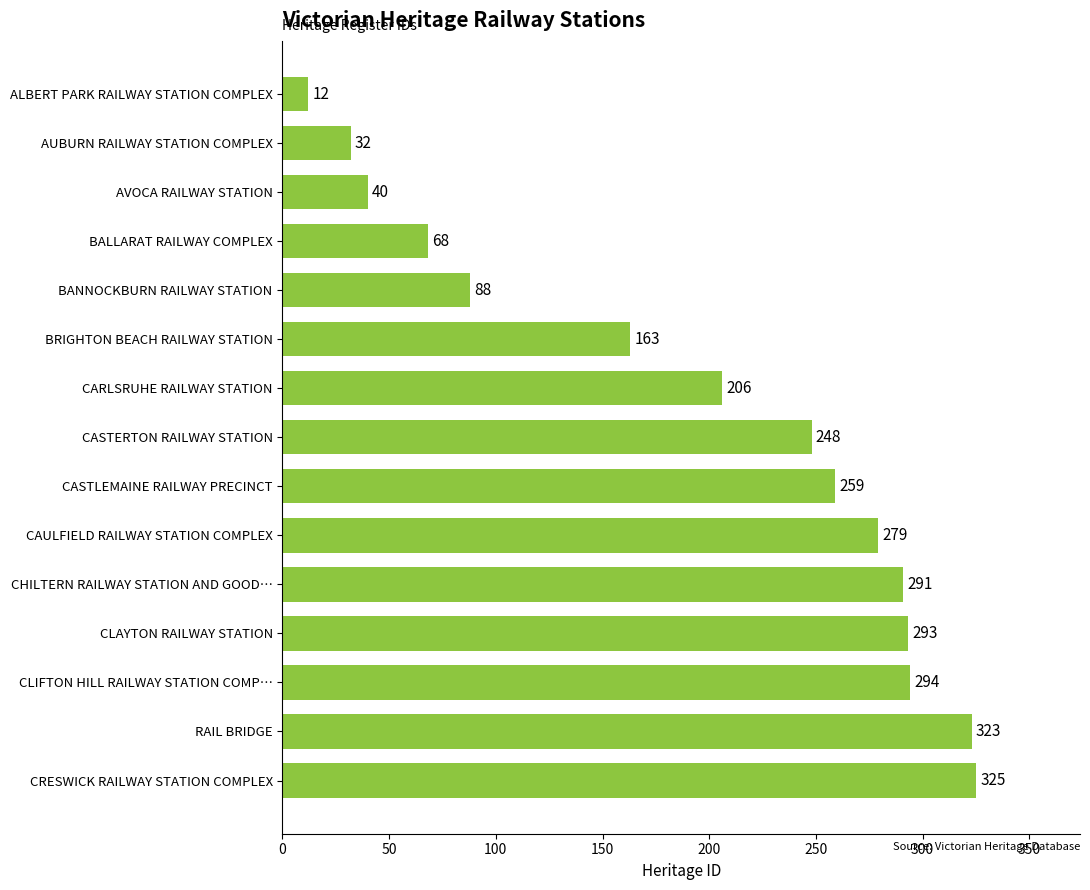

The value at CARLSRUHE RAILWAY STATION is 206. True or false?

True